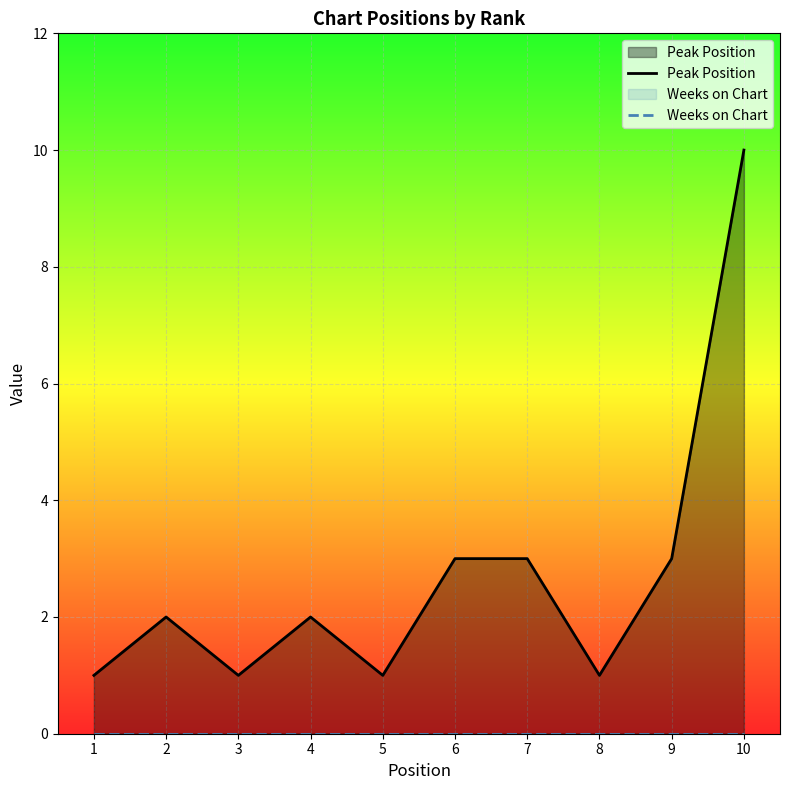

True or false: Weeks on Chart has more than 1 points higher than both neighbors.

False